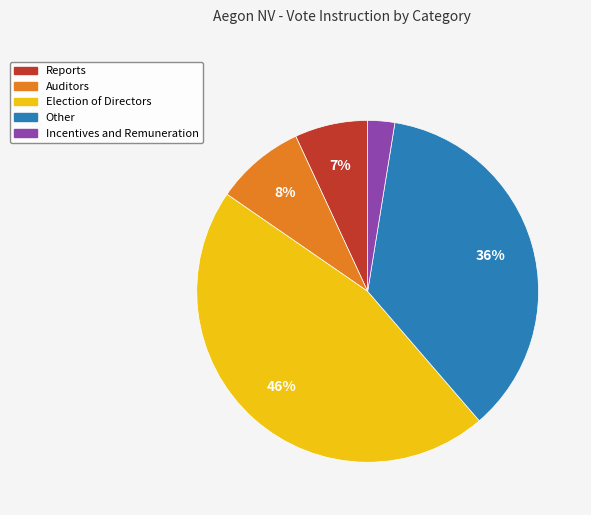

Rank the categories by value from lowest to highest.

Incentives and Remuneration, Reports, Auditors, Other, Election of Directors